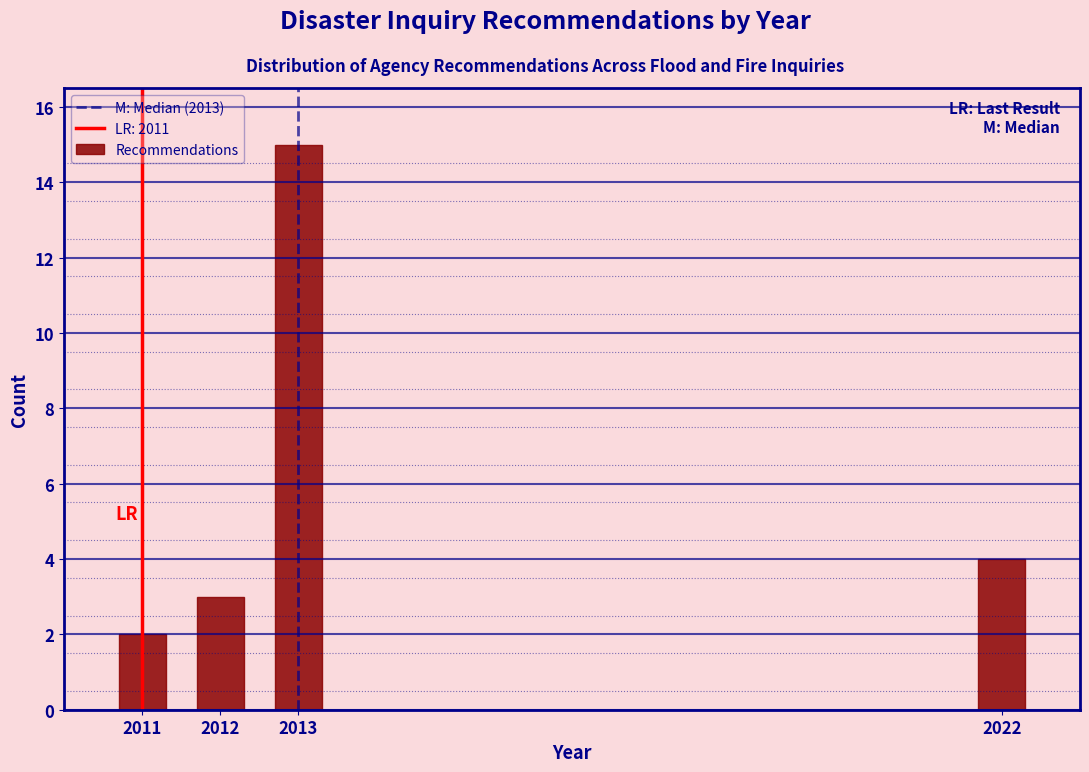

Reading right to left, transcribe all the data shown in this chart.

2022=4	2013=15	2012=3	2011=2